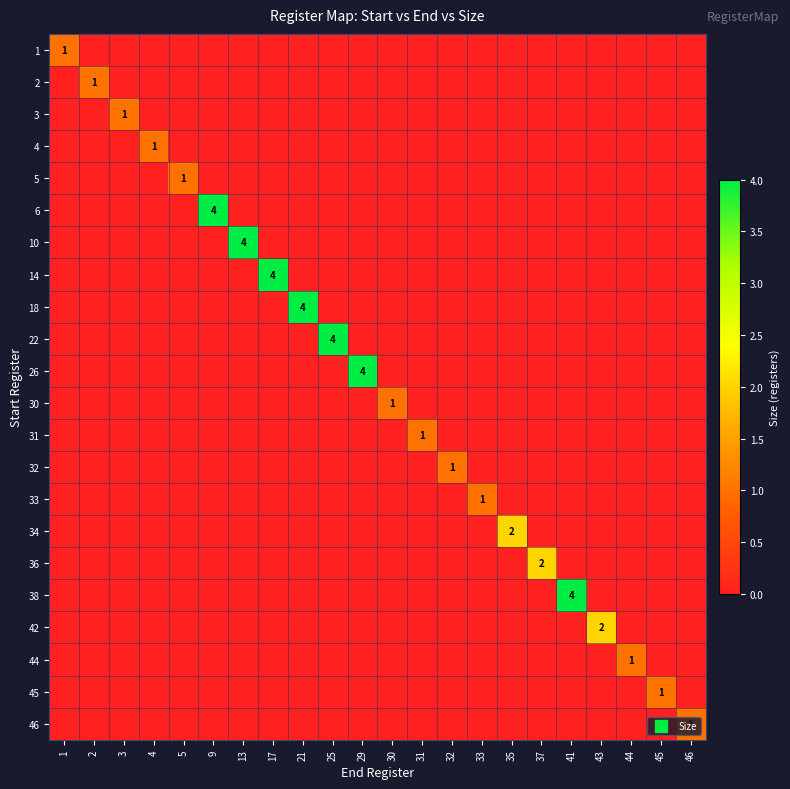

The 1 series shows -1 at 4. True or false?

False